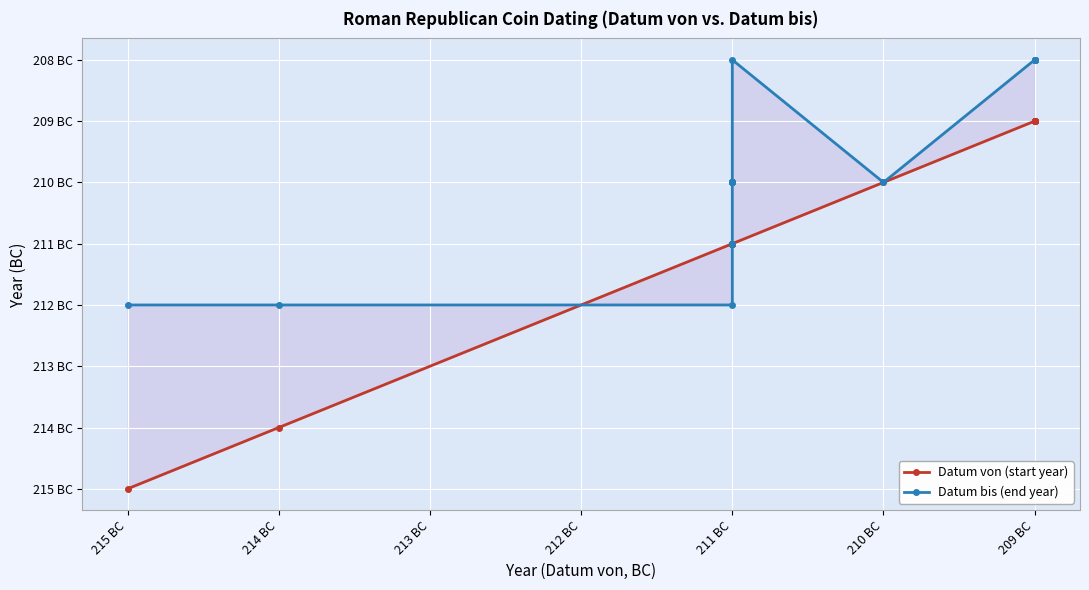

The Datum bis (end year) series shows -63 at 211 BC. True or false?

False